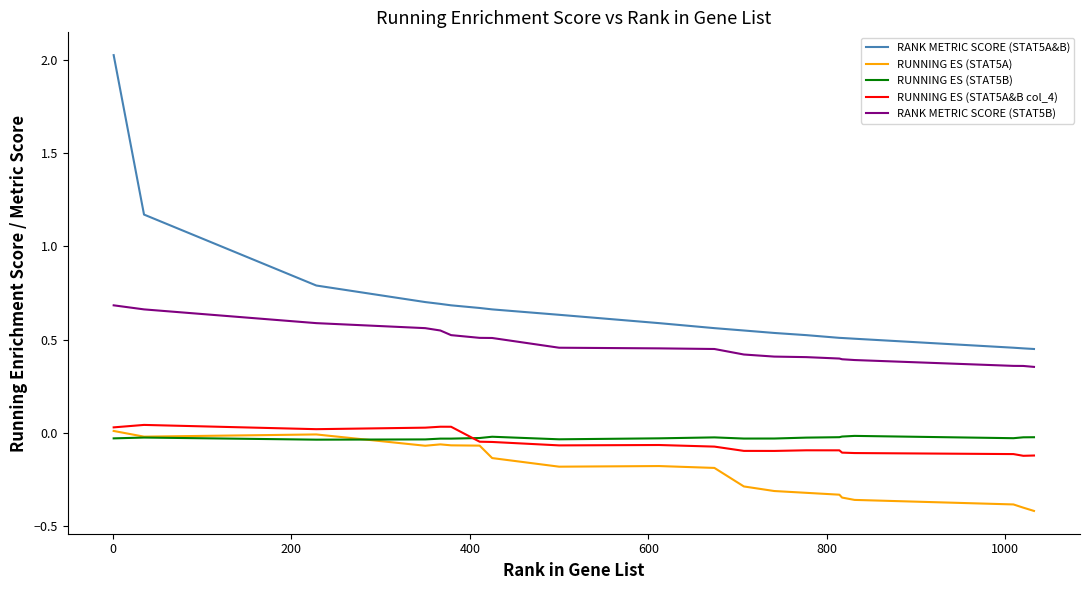

True or false: RUNNING ES (STAT5A) and RANK METRIC SCORE (STAT5A&B) intersect in this chart.

False